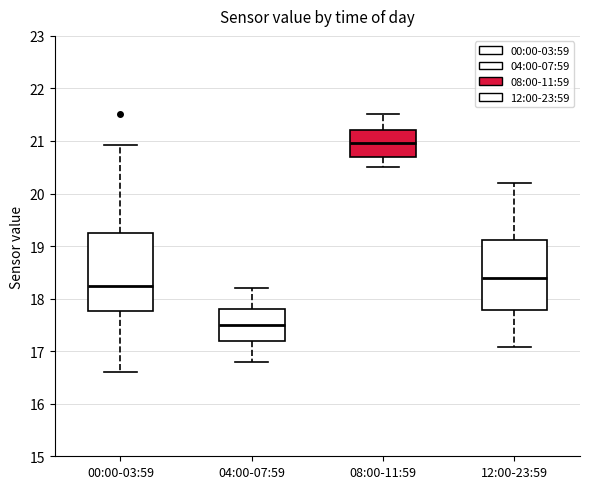

Reading left to right, read every box against the y-axis: the position of its median line, the range the box covers, and the ends of its whiskers. The values are not printed on the chart, so give them approximately, as read against the axis.

00:00-03:59: median 18.2, box 17.8 to 19.3, whiskers 16.6 to 20.9
04:00-07:59: median 17.5, box 17.2 to 17.8, whiskers 16.8 to 18.2
08:00-11:59: median 21.0, box 20.7 to 21.2, whiskers 20.5 to 21.5
12:00-23:59: median 18.4, box 17.8 to 19.1, whiskers 17.1 to 20.2